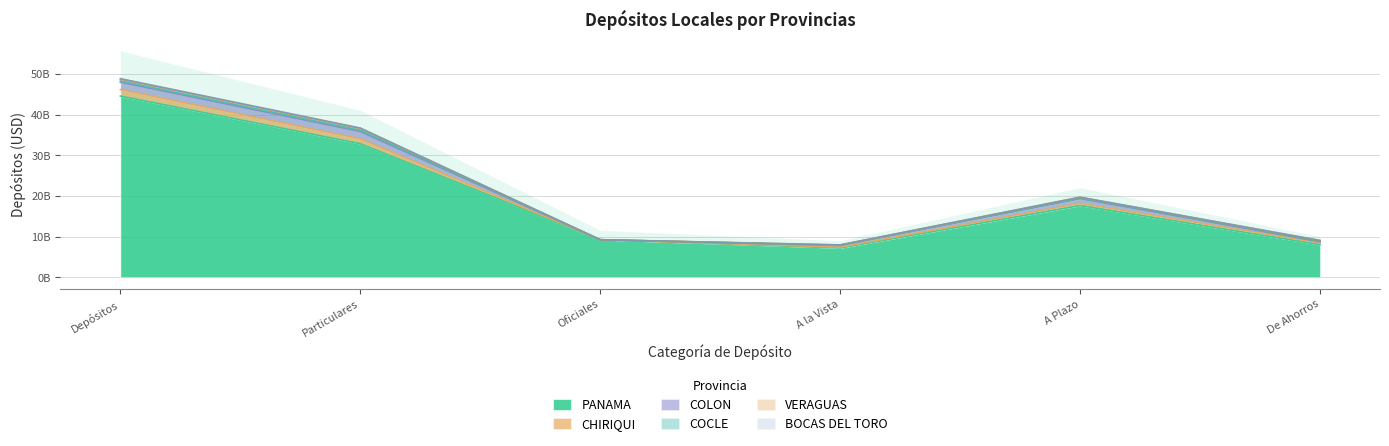

How many lines are shown in the chart?

6